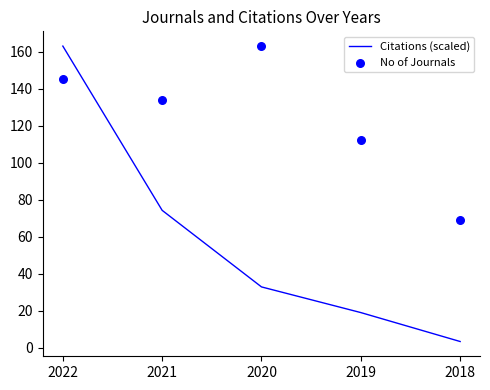

Which series reaches the minimum Y coordinate?

Citations (scaled)